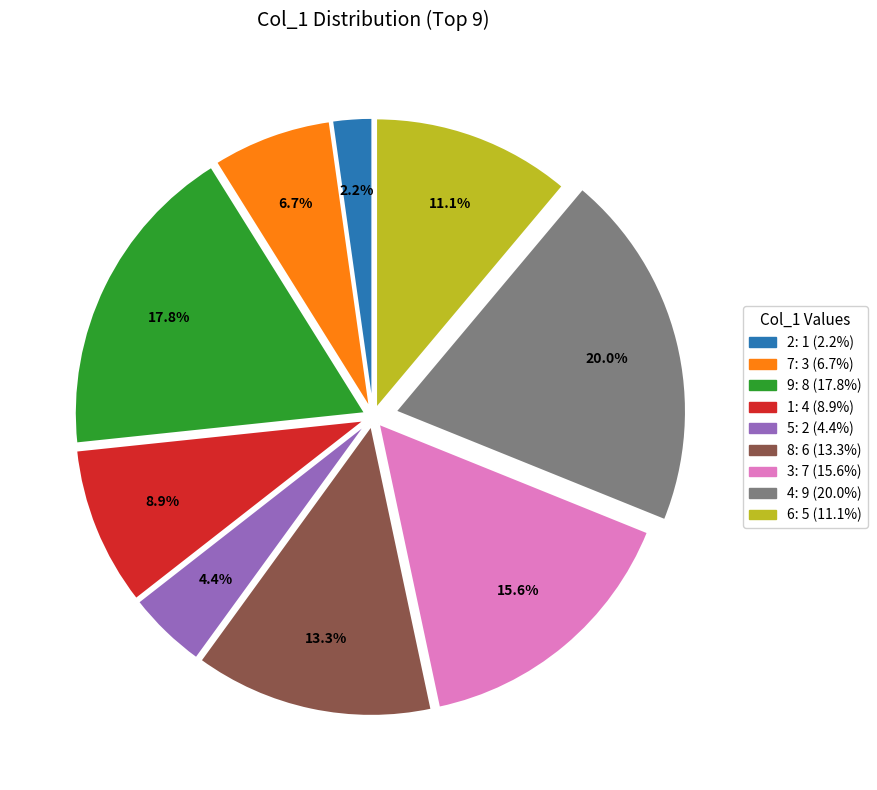

Approximately how many times larger is the value at 9 compared to 5?

4.0